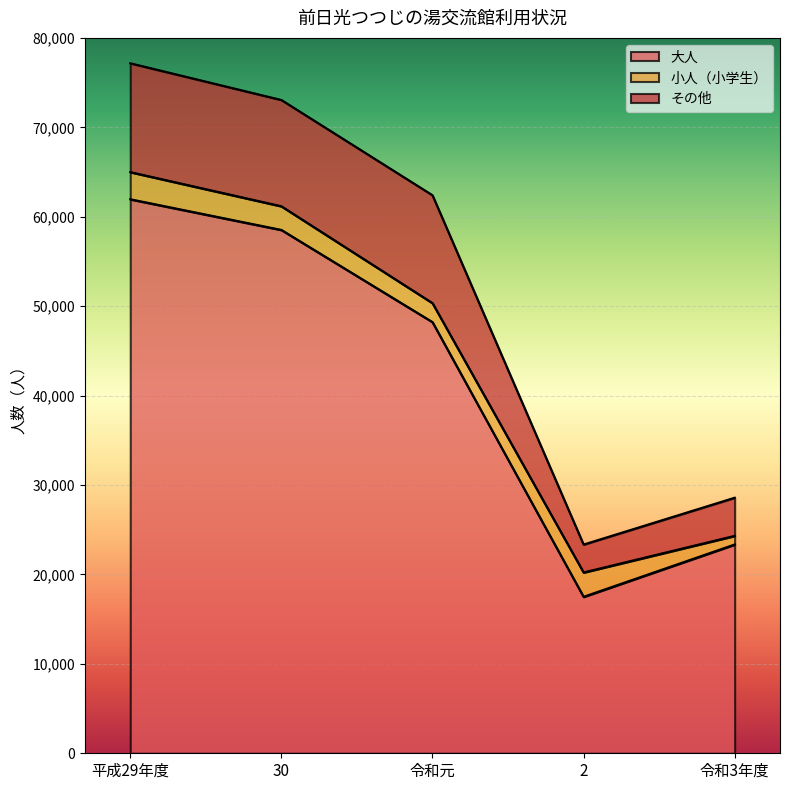

True or false: その他 has more than 0 interior local peaks.

True